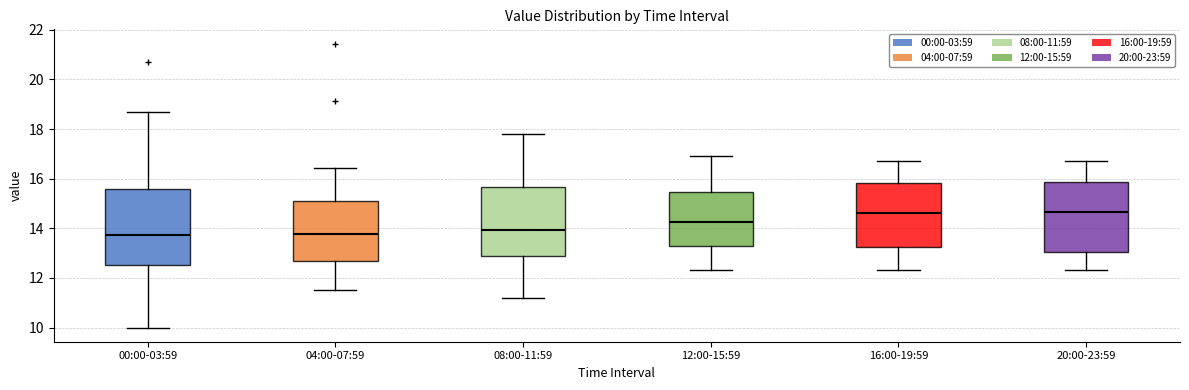

Which box is the tallest, from its lower edge to its upper edge?

00:00-03:59